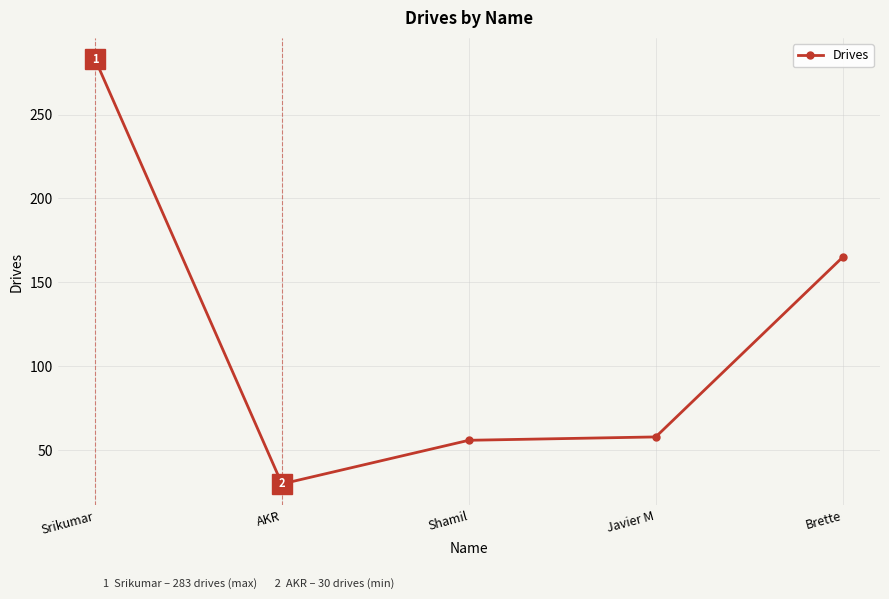

What is the approximate value at Shamil, to the nearest 50?

50